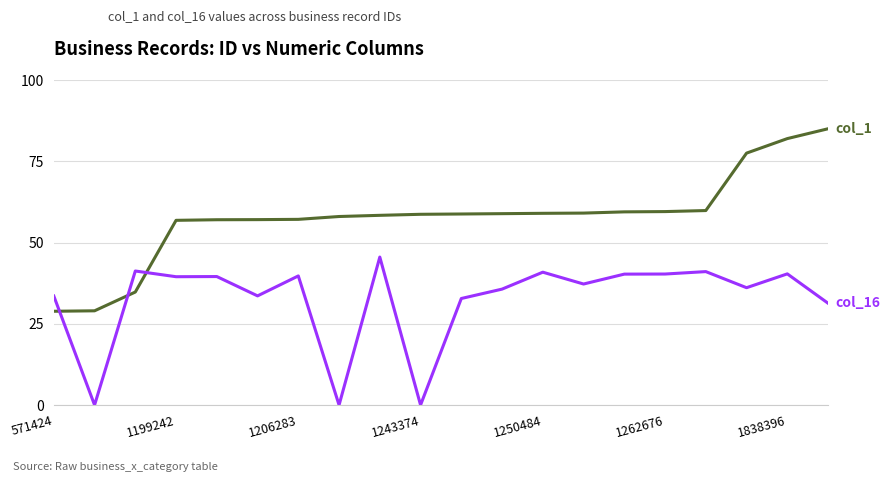

What is the greatest value displayed?

85.0